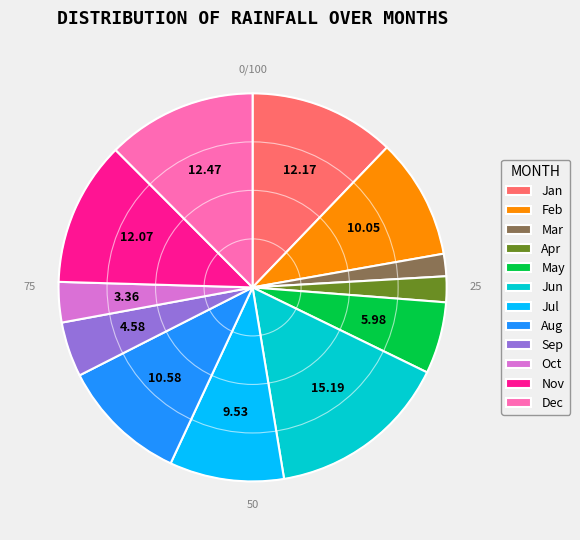

The Oct slice represents 12% of the pie. True or false?

False